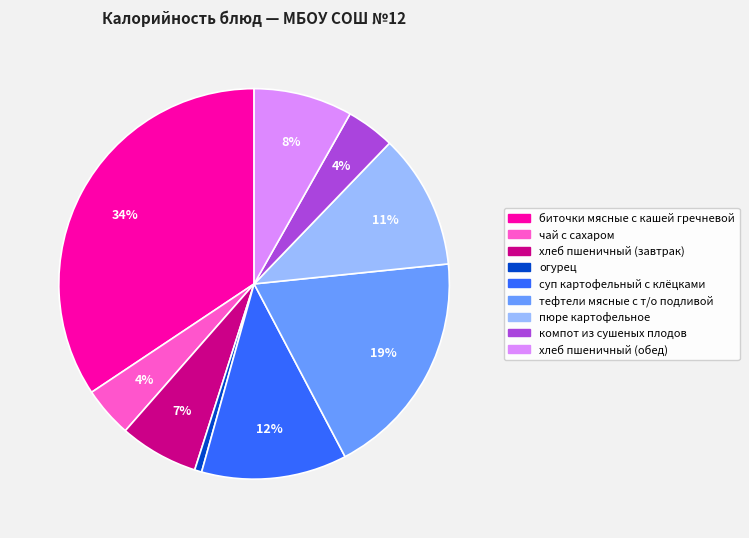

What is the largest slice in the pie chart?

биточки мясные с кашей гречневой